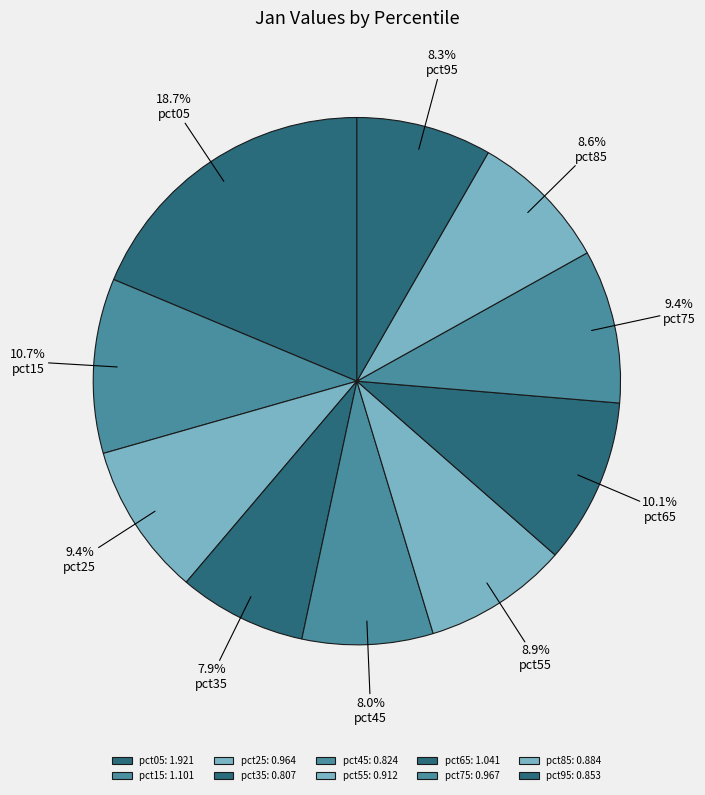

What percentage is NOT represented by pct95?

91.7%